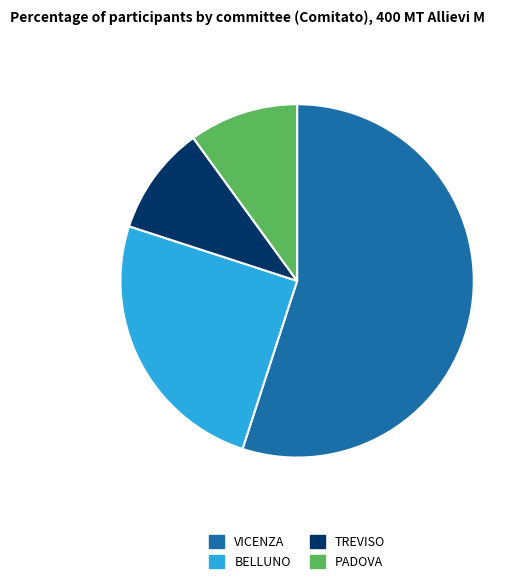

Do PADOVA and TREVISO together represent more than half of the pie?

No